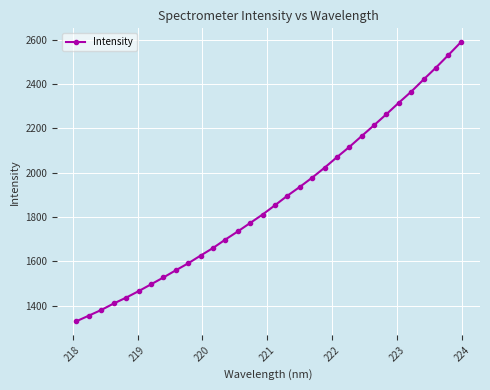

What is the smallest value displayed?

1329.2